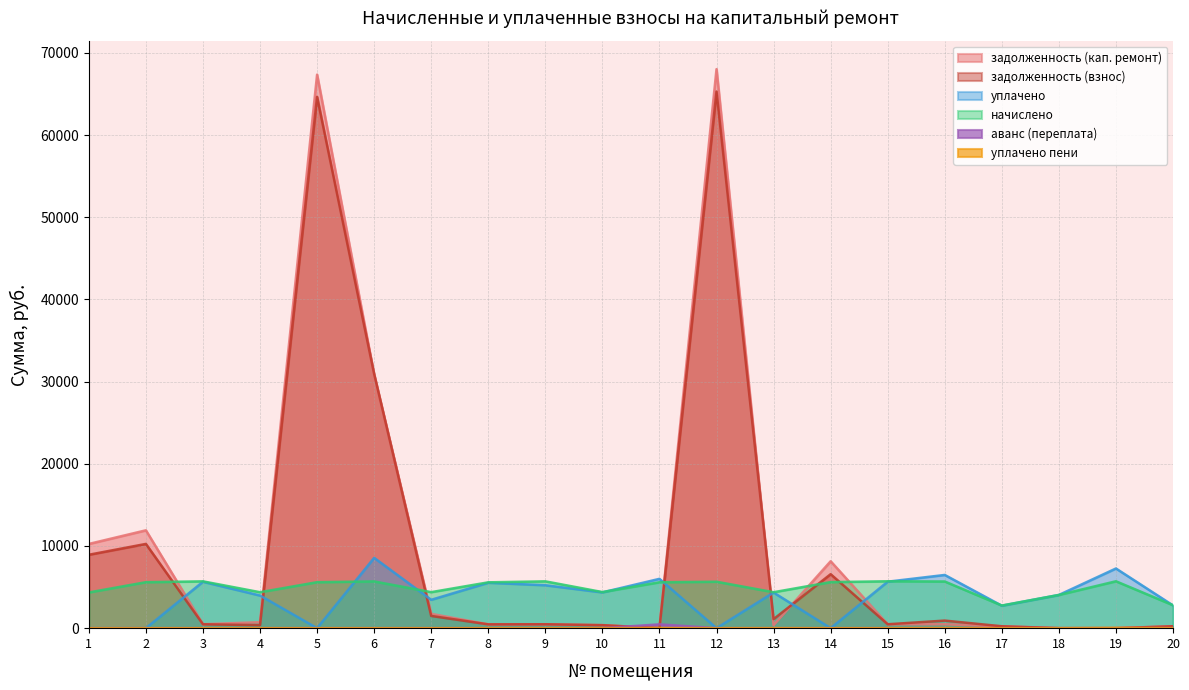

What is the difference between the maximum and minimum values in the уплачено series?

8557.0